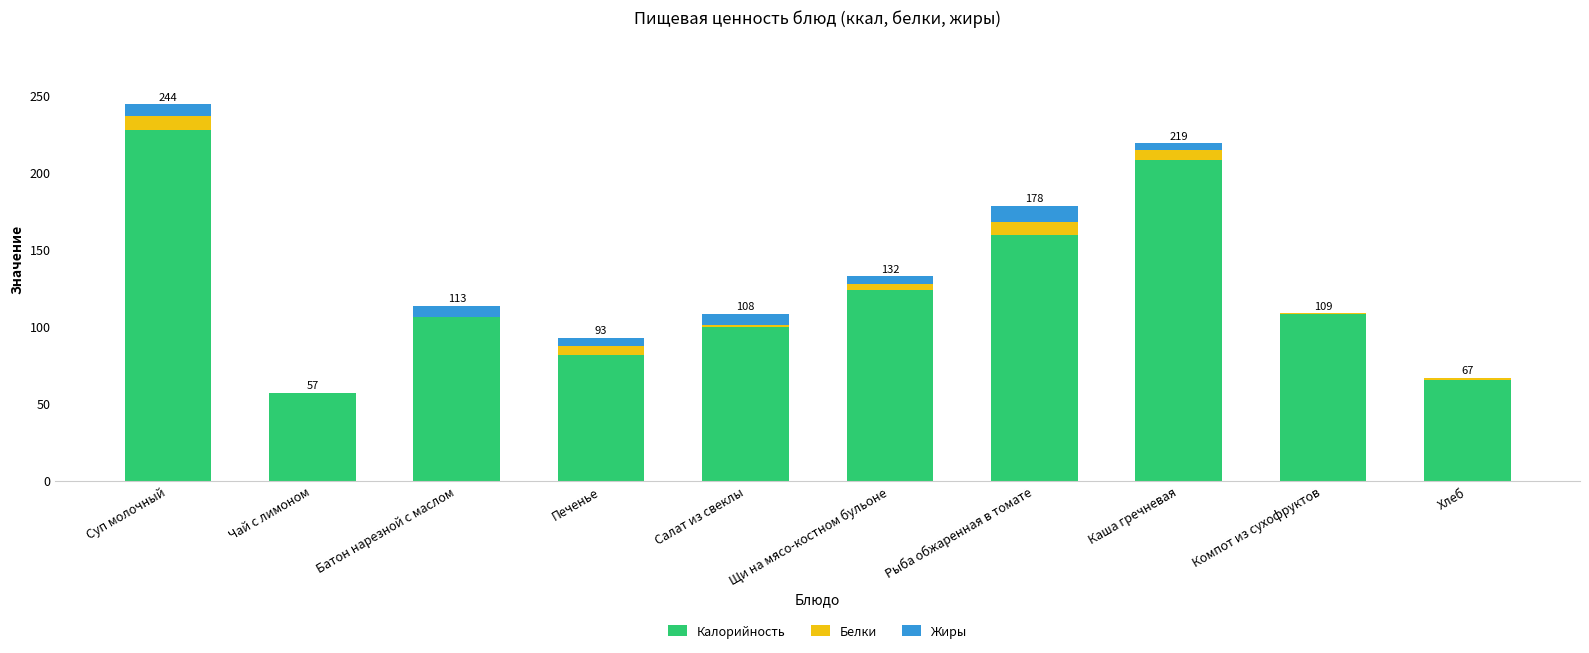

Where does the Калорийность series first go above 108?

Суп молочный